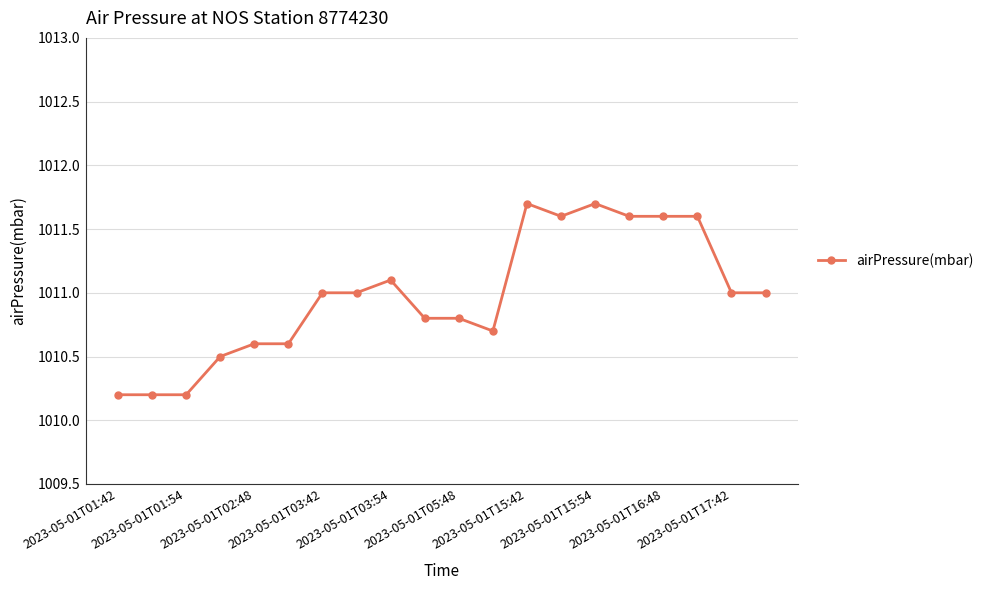

What is the value of the 19th point from the left?

1011.0